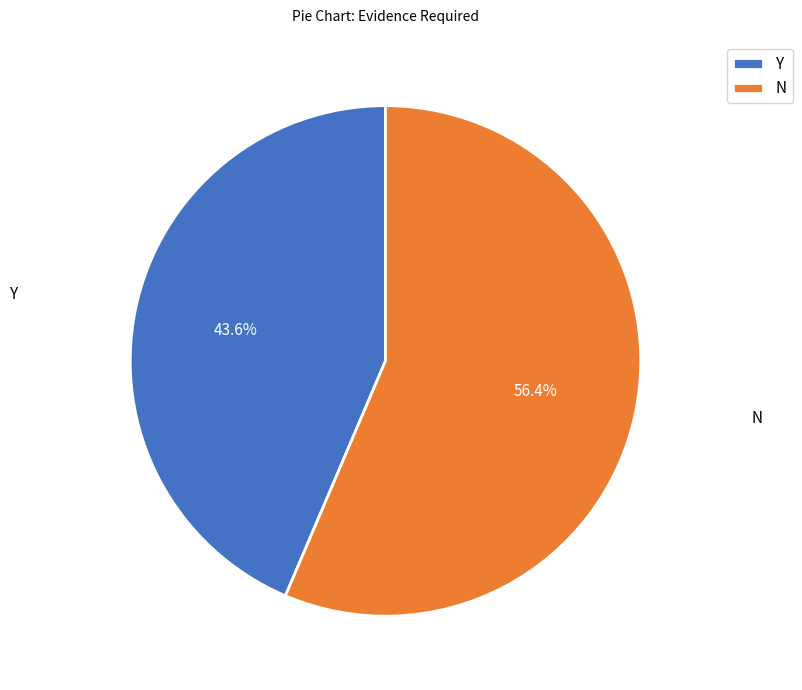

What is the smallest slice in the pie chart?

Y